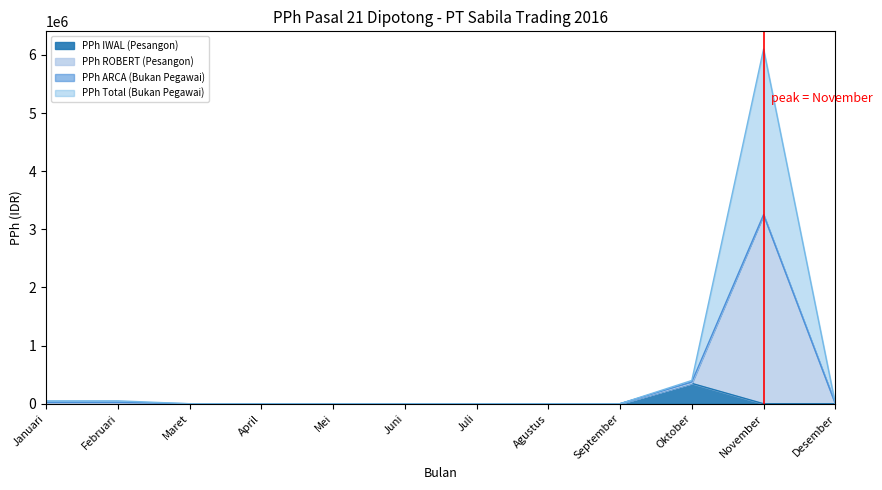

Is it true that PPh IWAL (Pesangon) equals 350000 at Oktober?

True